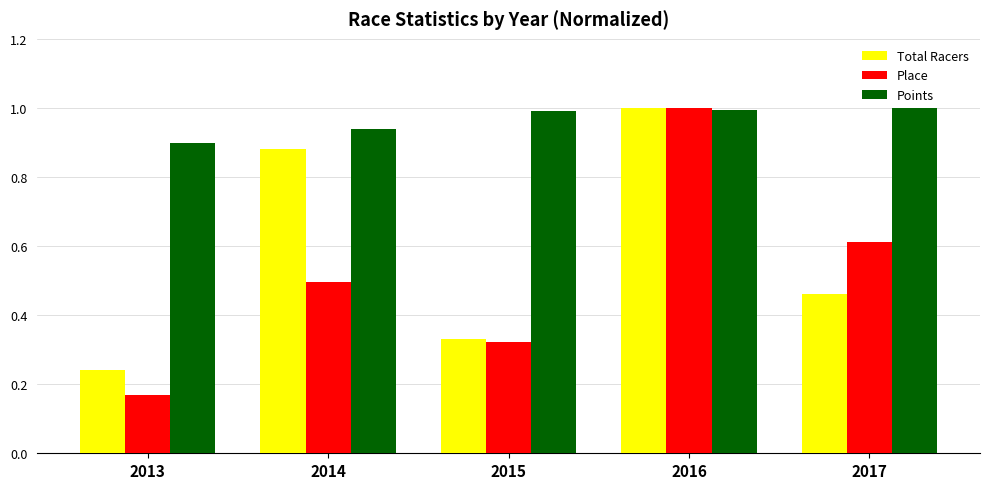

What is the highest value of the Points series?

1.0